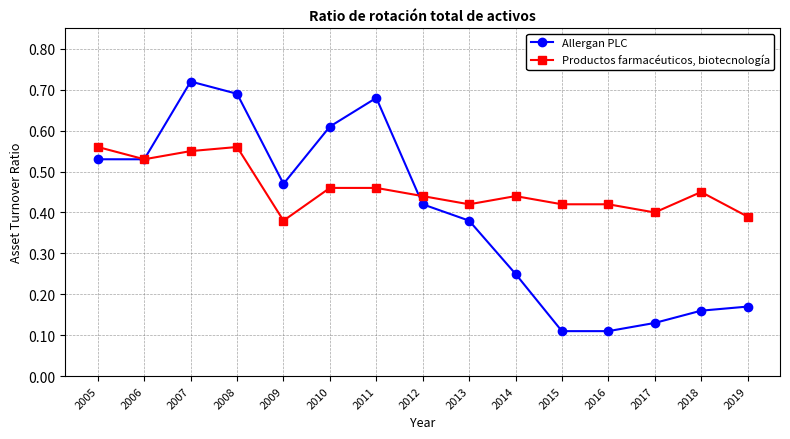

What is the spread (max minus min) of values at 2017?

0.3